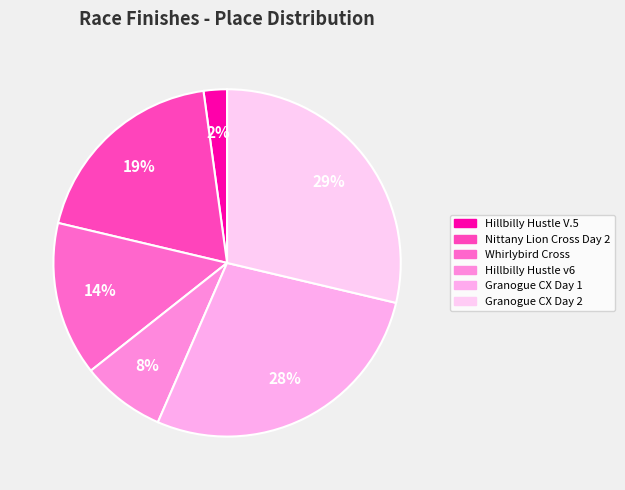

Do Hillbilly Hustle V.5 and Hillbilly Hustle v6 together represent more than half of the pie?

No